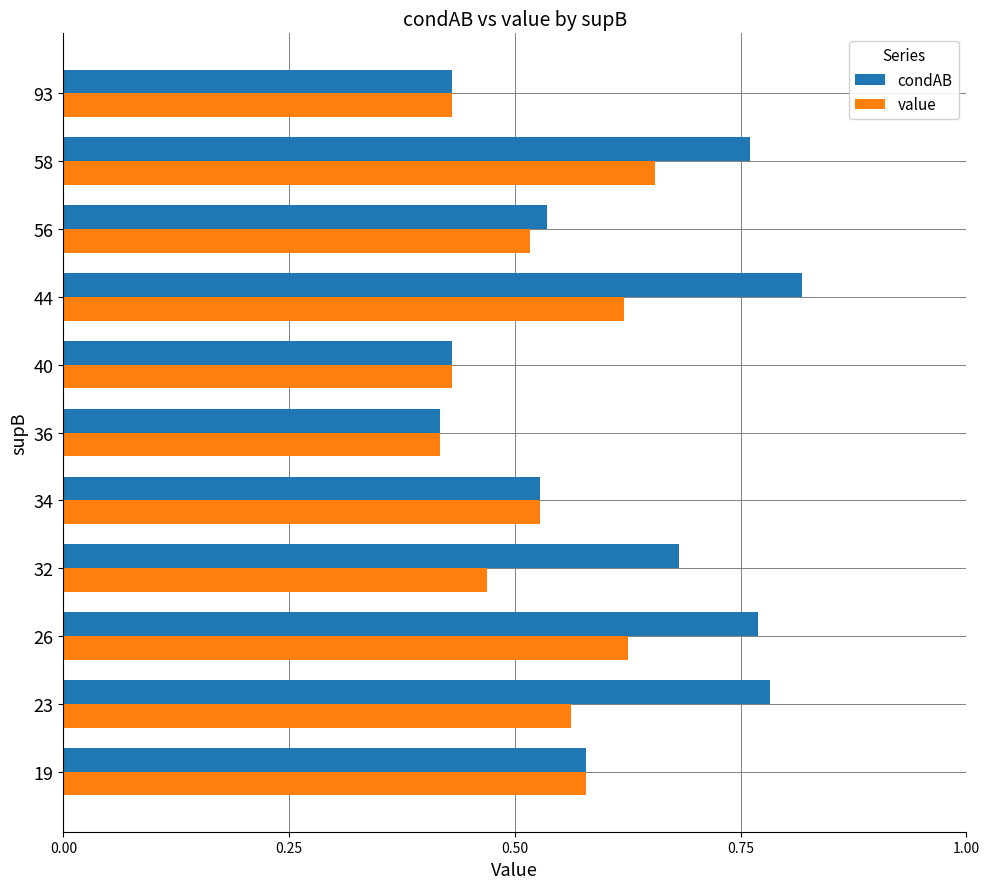

List the series in order of their overall mean, highest first.

condAB, value